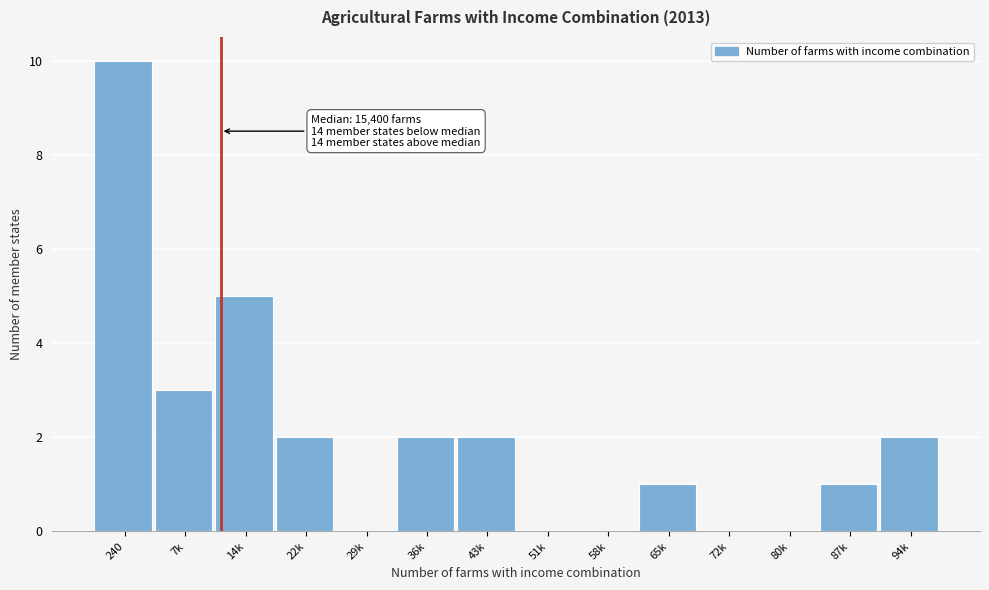

Reading right to left, transcribe all the data shown in this chart.

94k=2	87k=1	80k=0	72k=0	65k=1	58k=0	51k=0	43k=2	36k=2	29k=0	22k=2	14k=5	7k=3	240=10